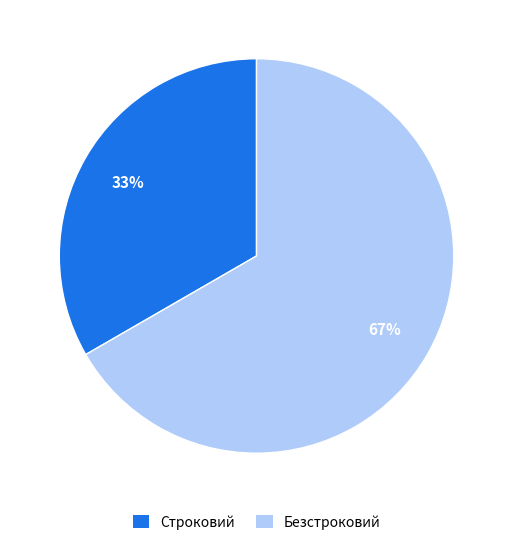

Does any single category account for the majority?

Yes